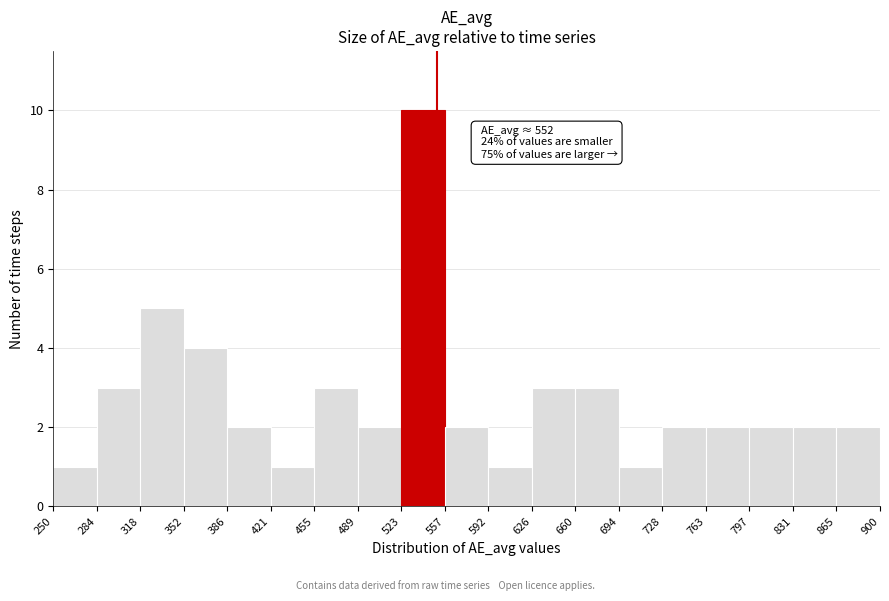

Which range on the x-axis has the tallest bar?

523 to 557